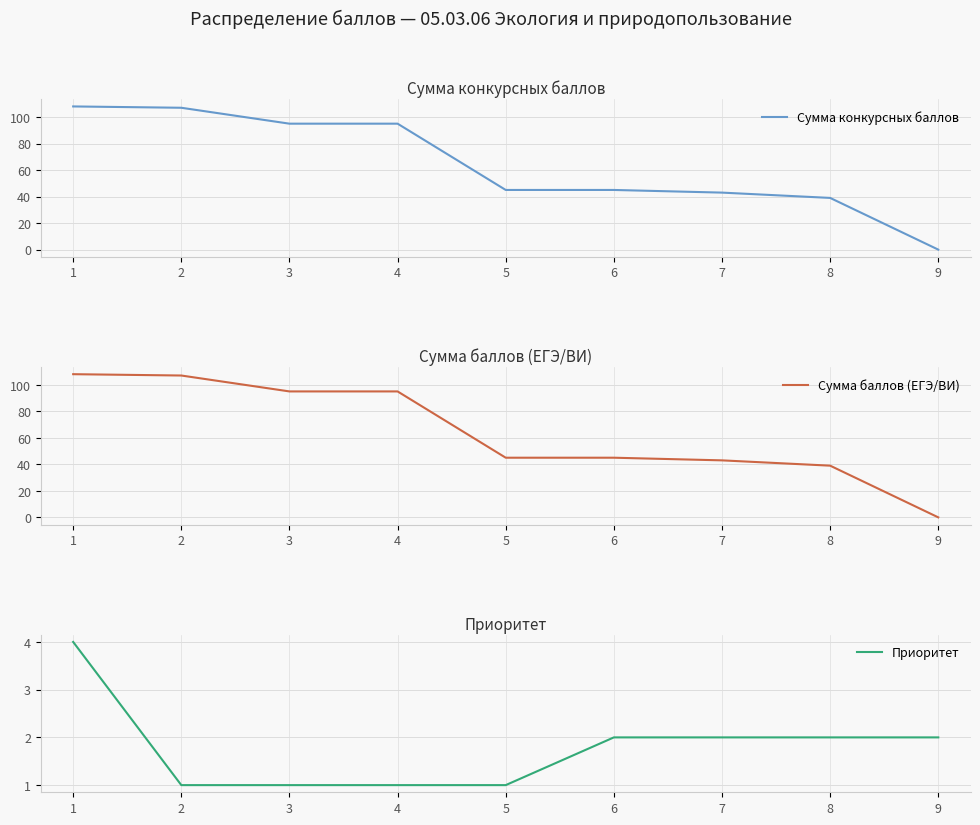

True or false: Сумма конкурсных баллов has a value of 20 at 3.

False